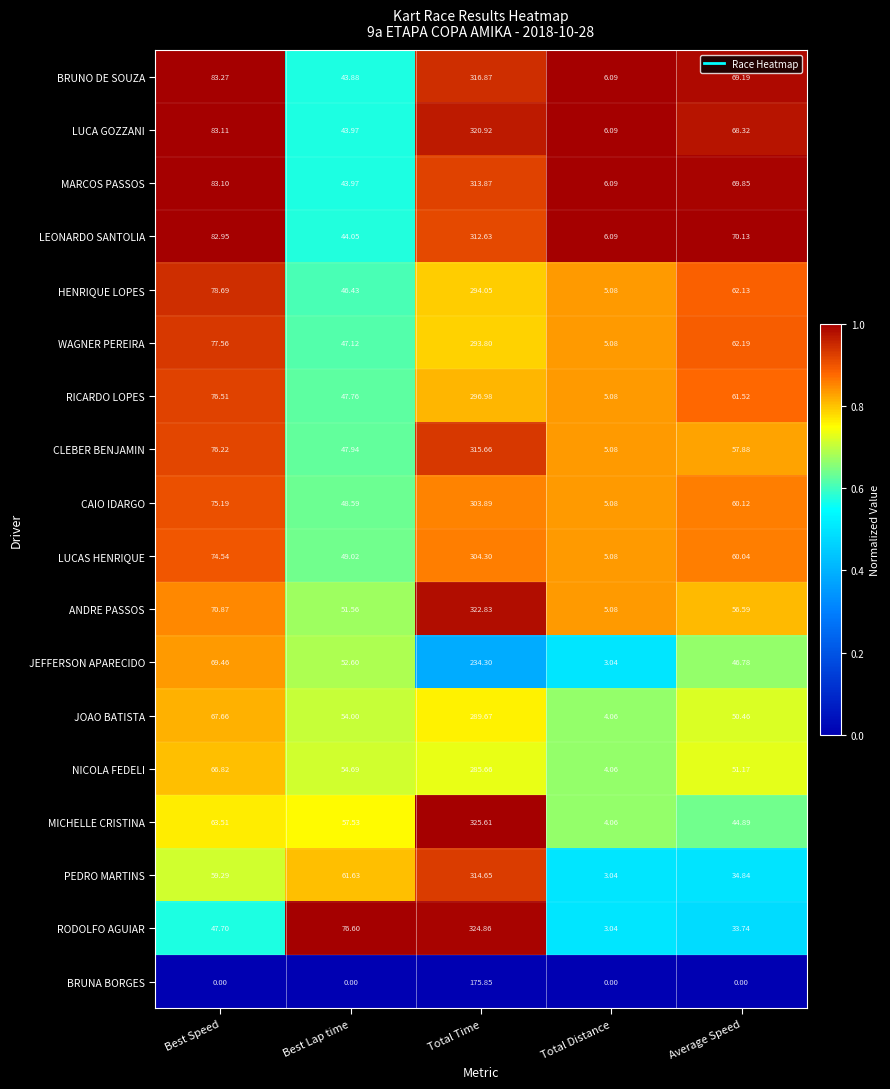

What is the maximum value shown in the chart?

325.6